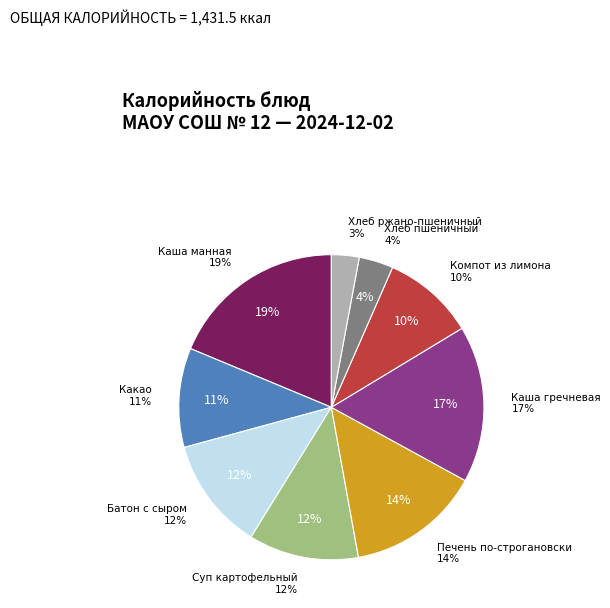

How many slices are in this pie chart?

9